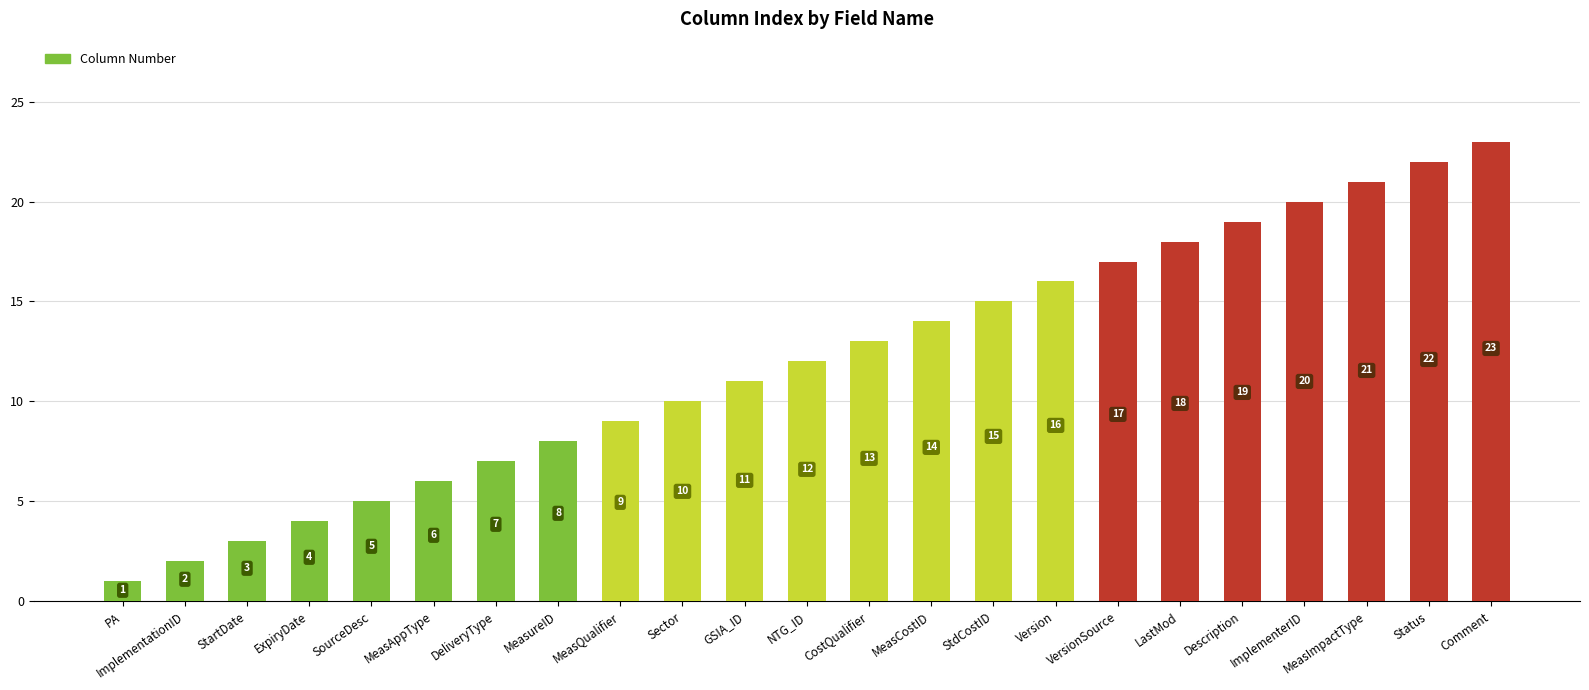

What is the difference between the second highest and minimum values?

21